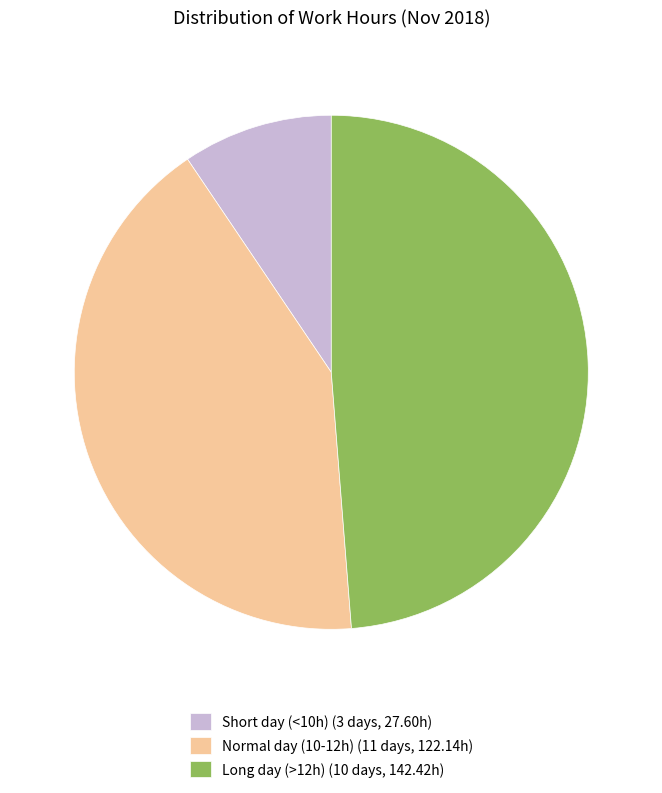

Is there a majority slice in this chart?

No